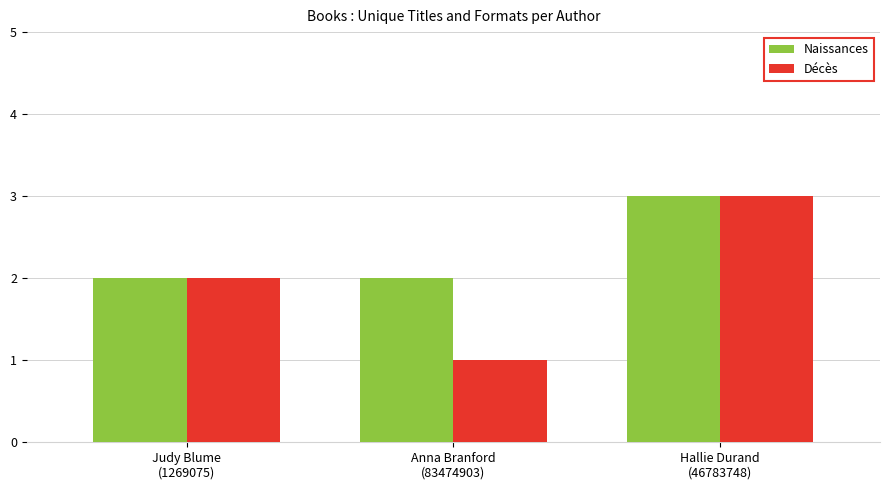

Which series has the widest spread of values?

Décès